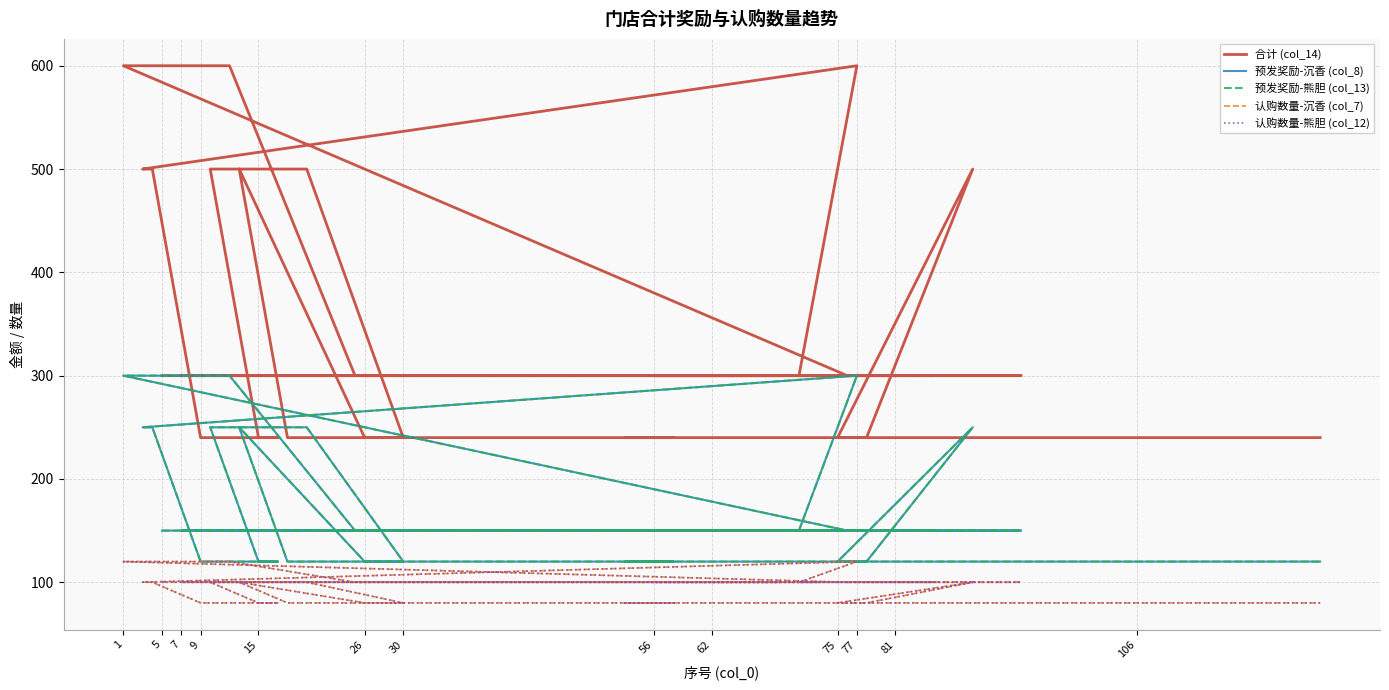

Is this an area chart (filled region under the line)?

No